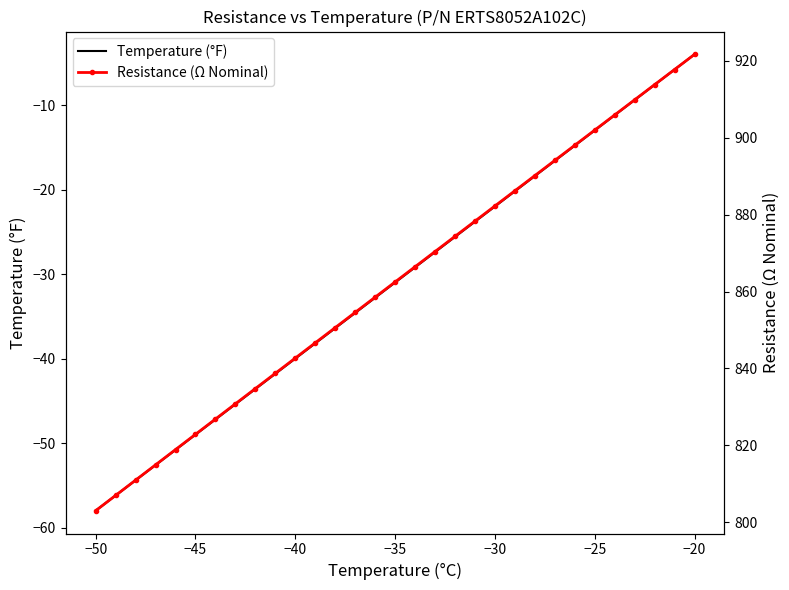

Count the number of data series in this chart.

2